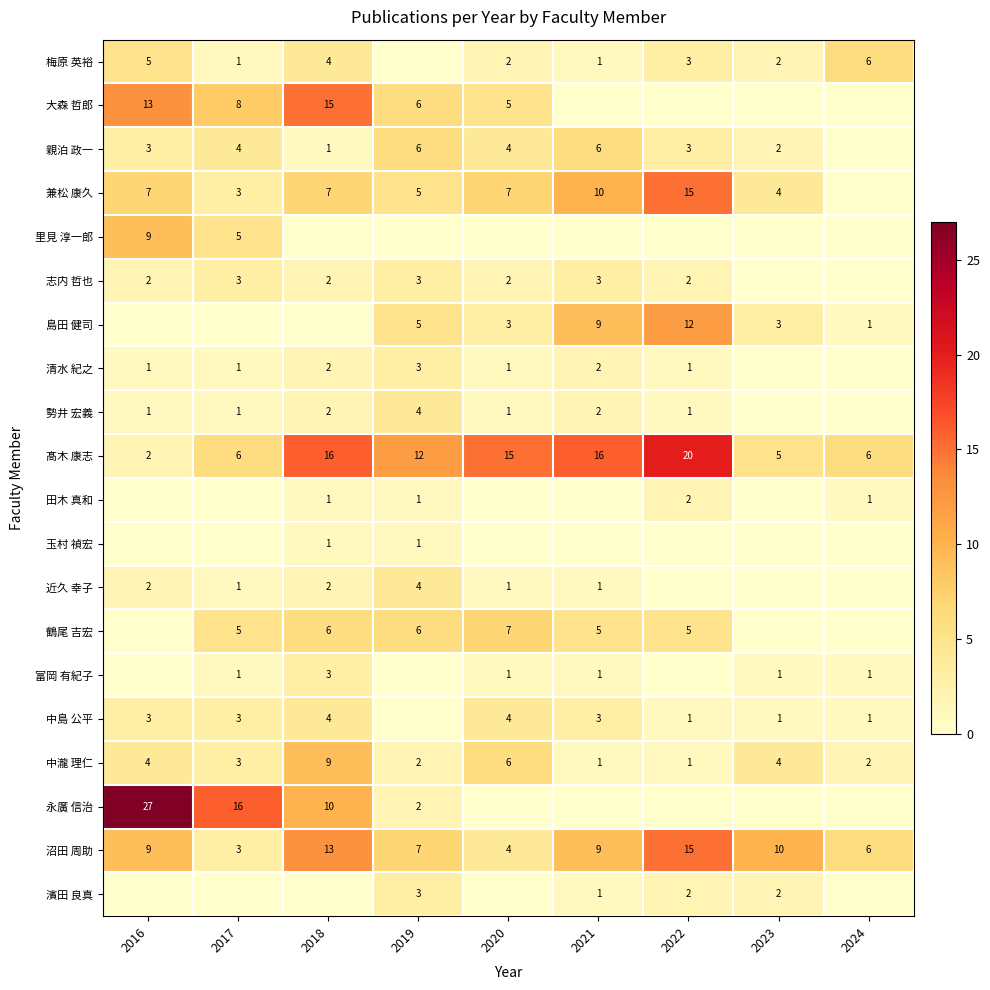

The 中島 公平 series shows 3 at 2016. True or false?

True